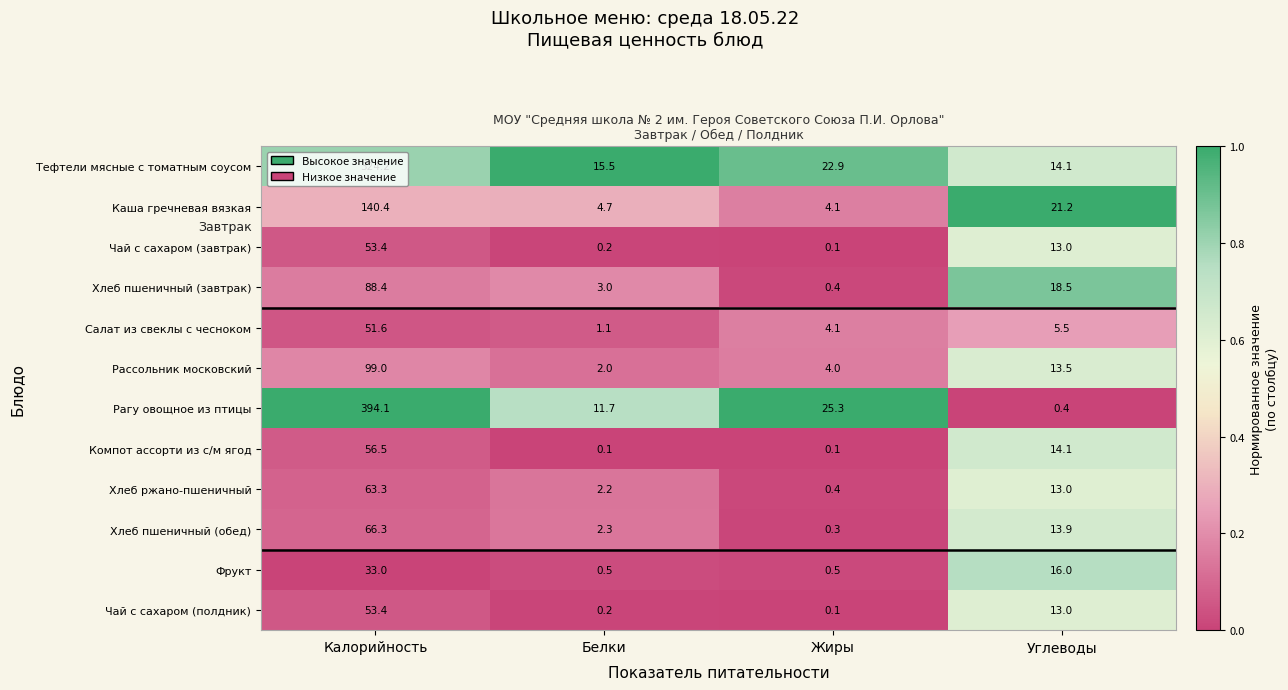

Which series has the largest range (max minus min)?

Рагу овощное из птицы